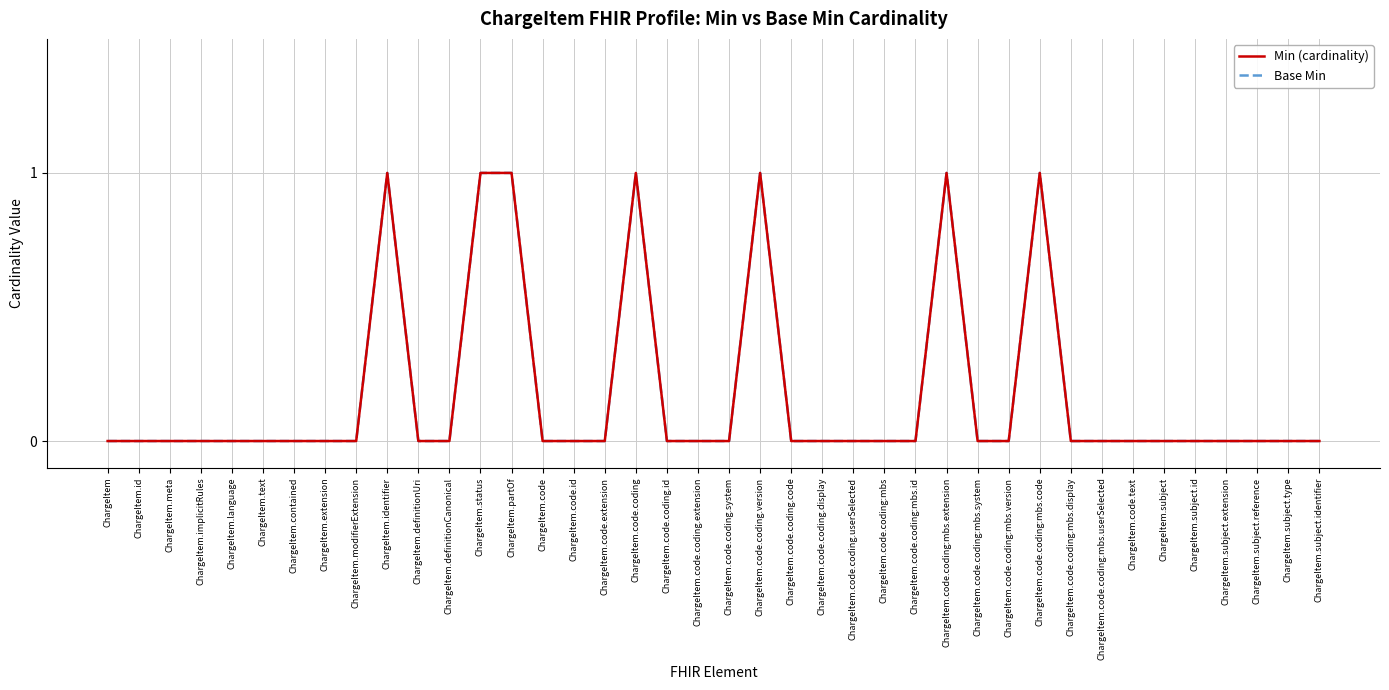

In Base Min, how many points are higher than both neighbors (excluding endpoints)?

5